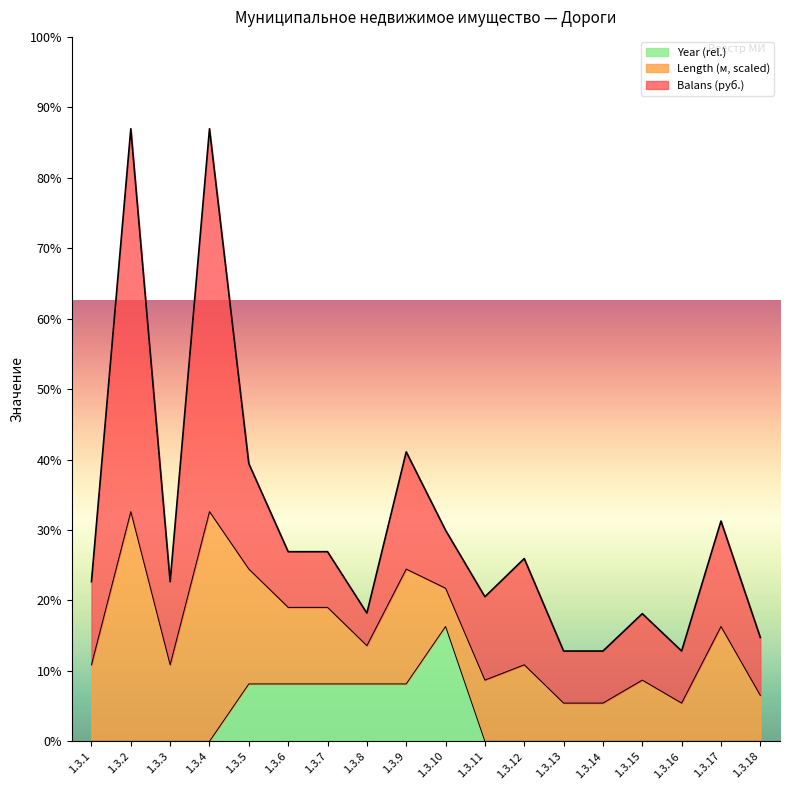

What are all the series names shown in the legend?

Year (rel.), Length (м, scaled), Balans (руб.)